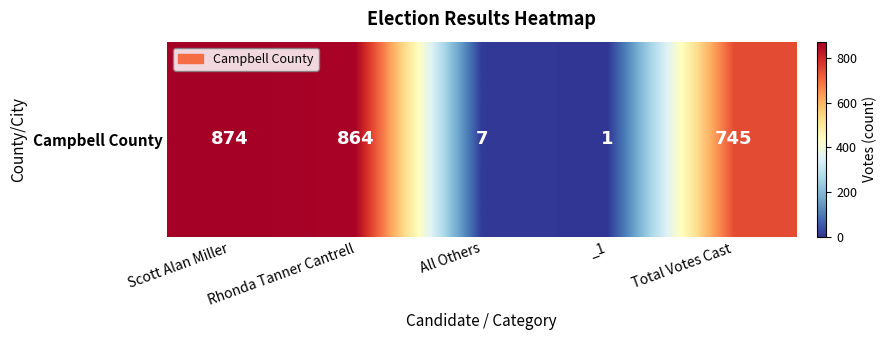

What is the difference between the maximum and minimum values?

873